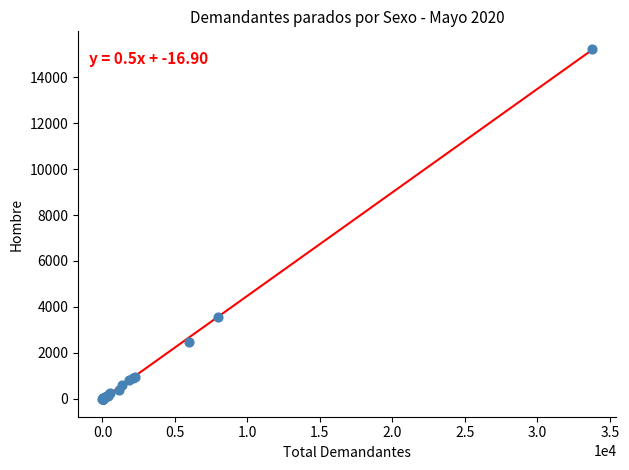

What Y value in the scatter plot is closest to 7617?

3551